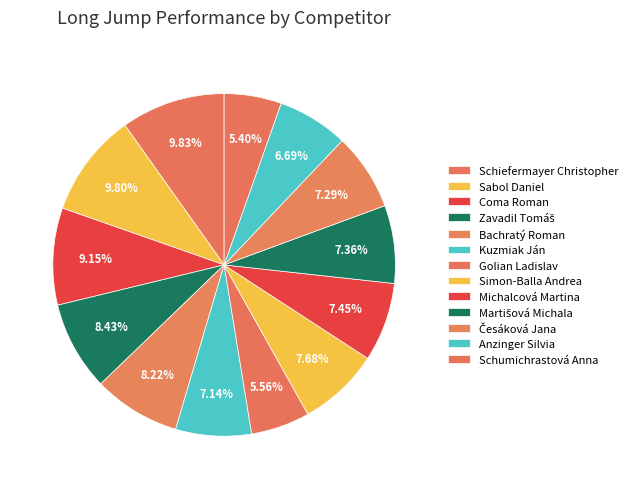

Which slice is the smallest?

Schumichrastová Anna